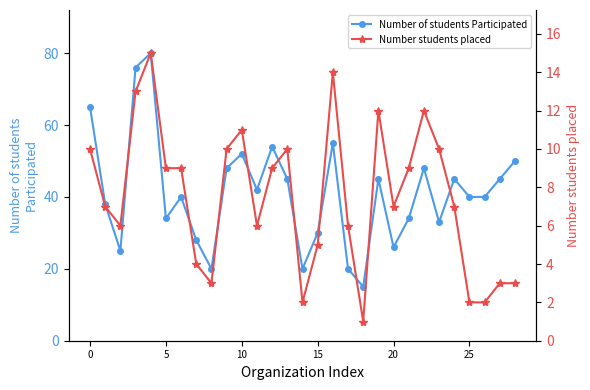

Is the value of Number of students Participated at 28 greater than the value of Number students placed at 16?

Yes